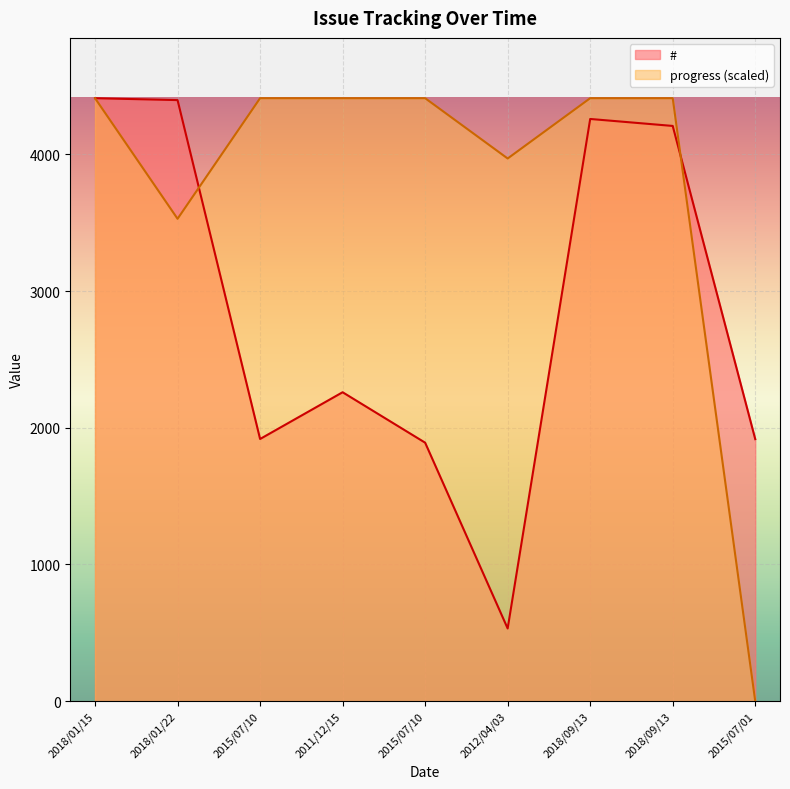

What is the difference between the maximum and minimum values in the progress series?

4411.0